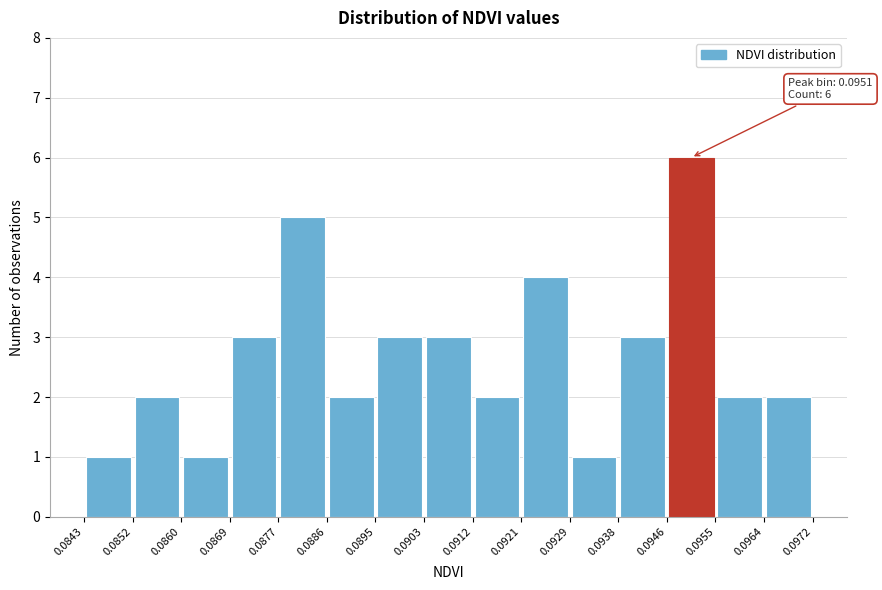

Which range on the x-axis has the tallest bar?

0.0946 to 0.0955